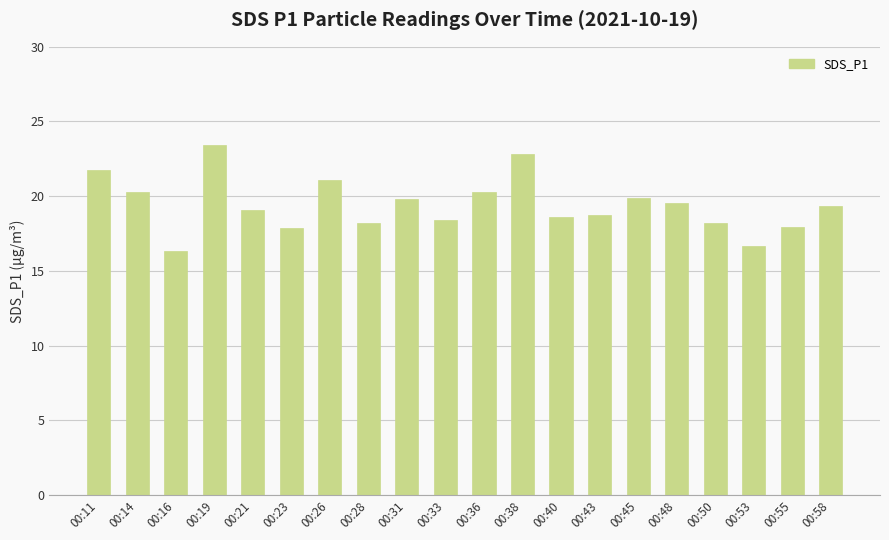

What is the greatest value displayed?

23.4